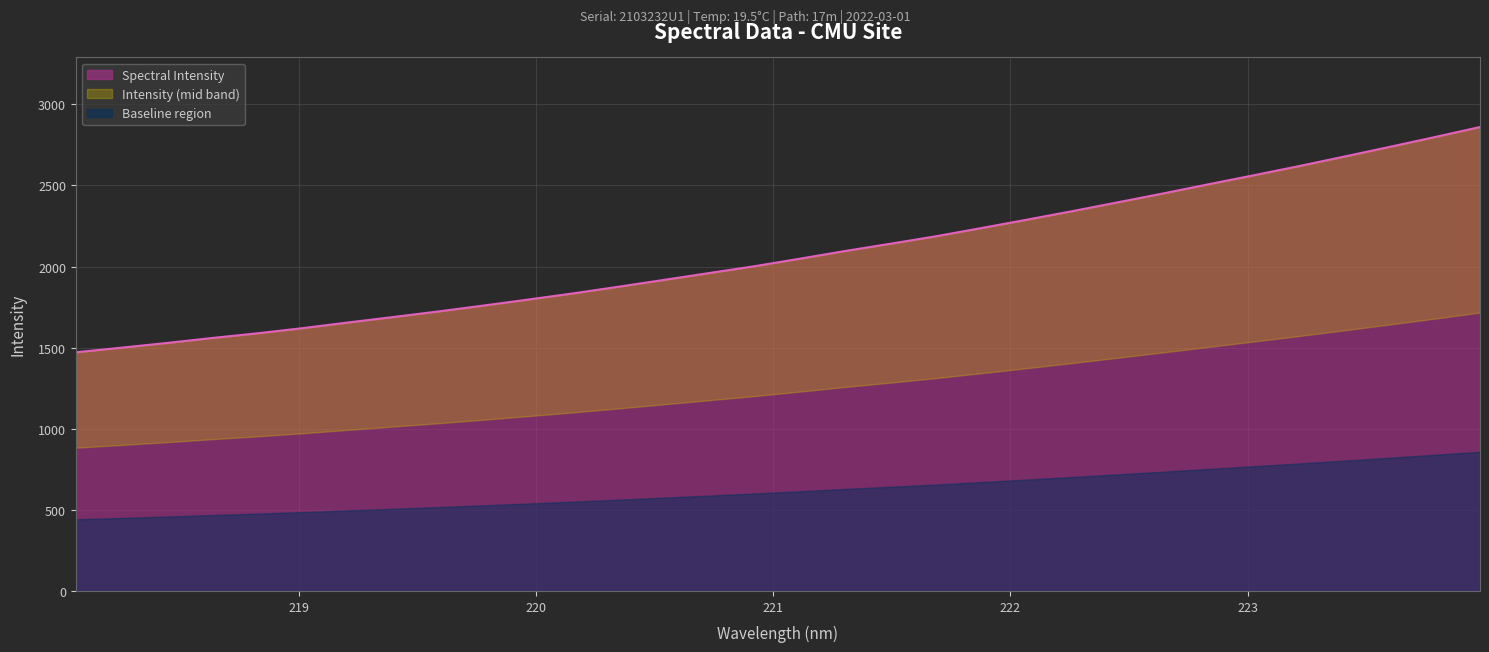

How many values are below 2049?

16